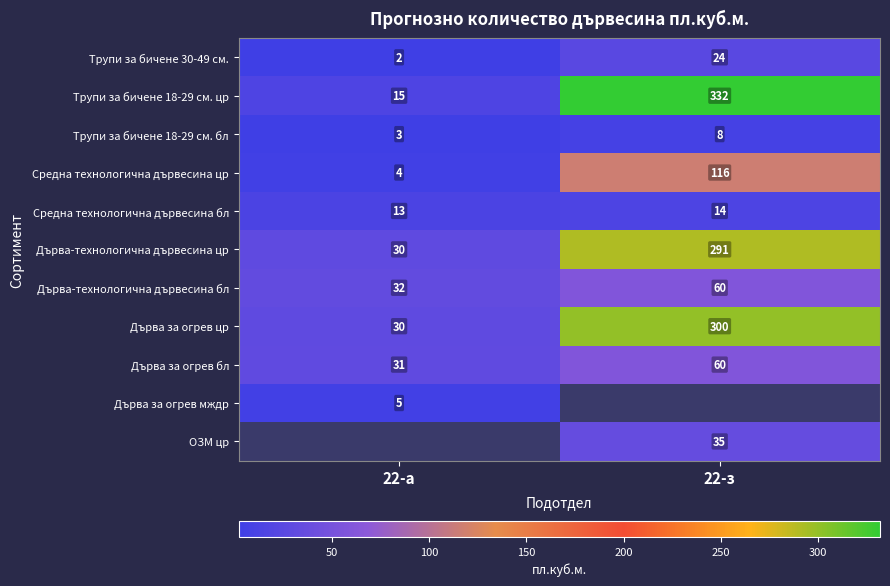

What is the maximum value for Дърва за огрев бл?

60